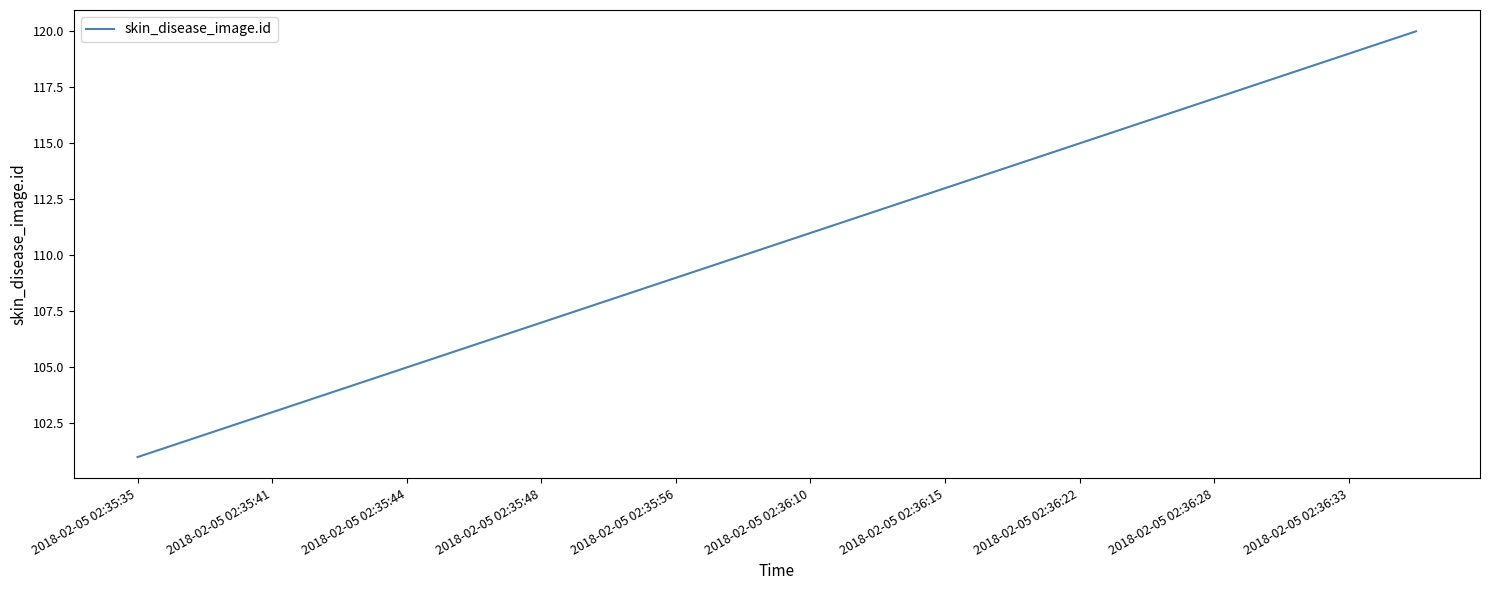

What is the difference between the maximum and minimum values?

19